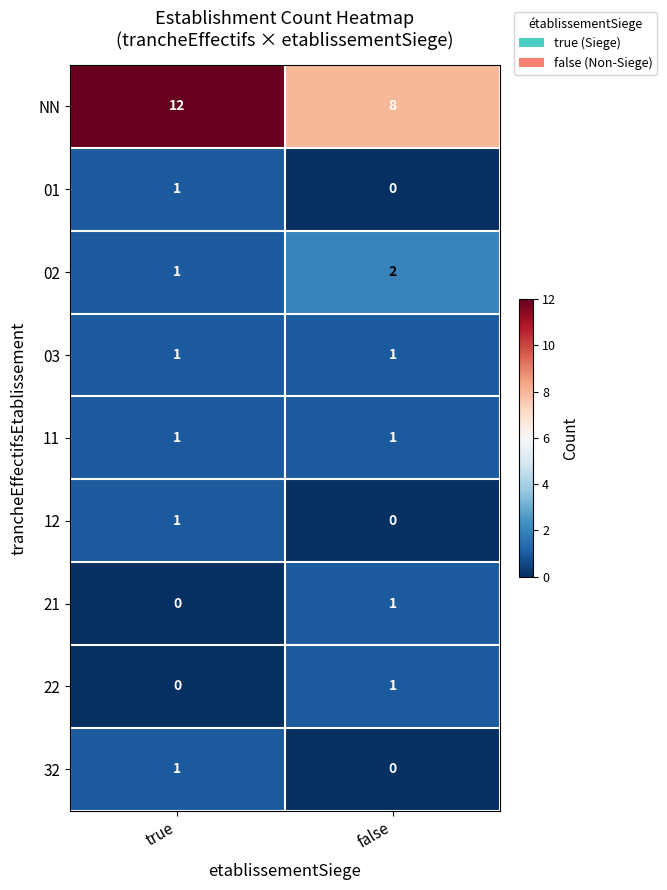

What is the difference between the highest and lowest values at false?

8